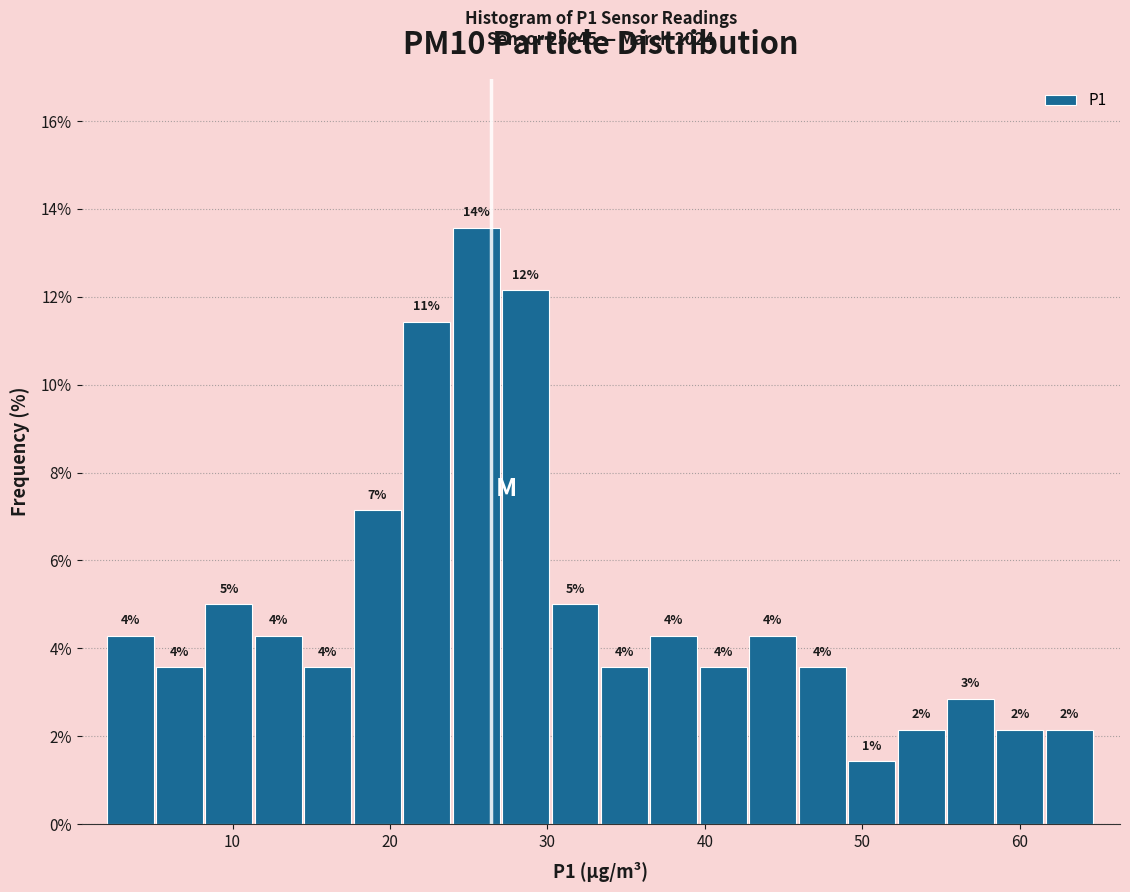

Around what value on the x-axis is the tallest bar? Give the approximate position of its centre, as read against the axis.

25